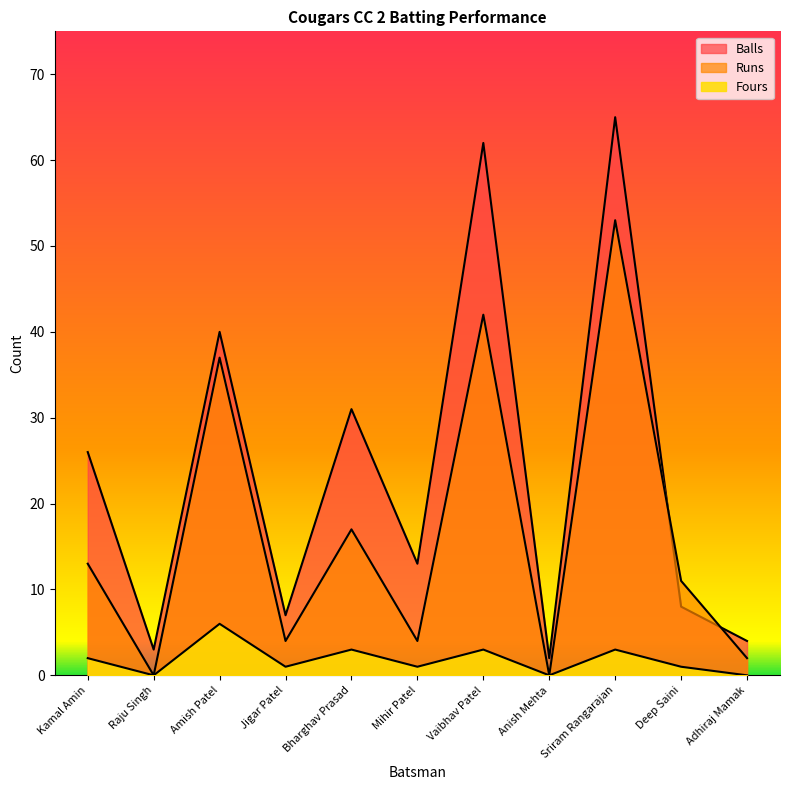

Which category has the highest value across all series?

Sriram Rangarajan